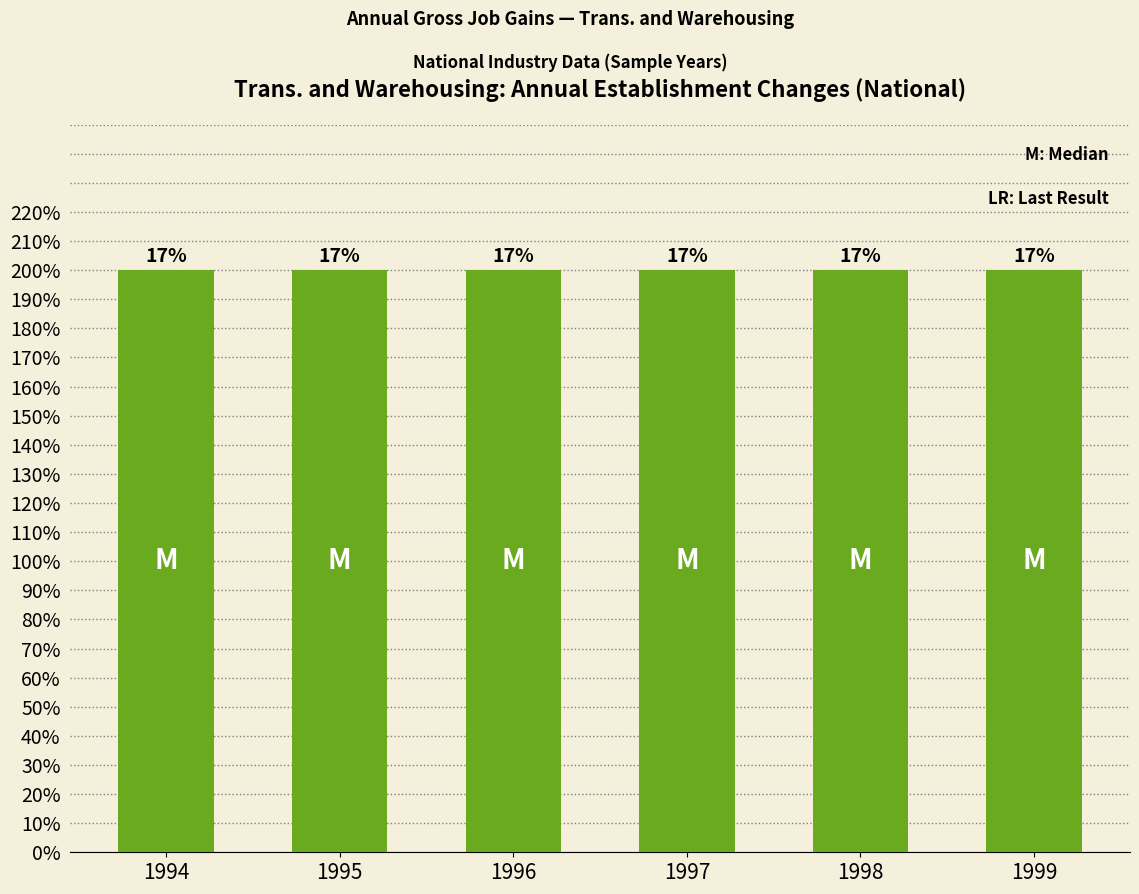

Which label corresponds to the smallest value in the chart?

1994